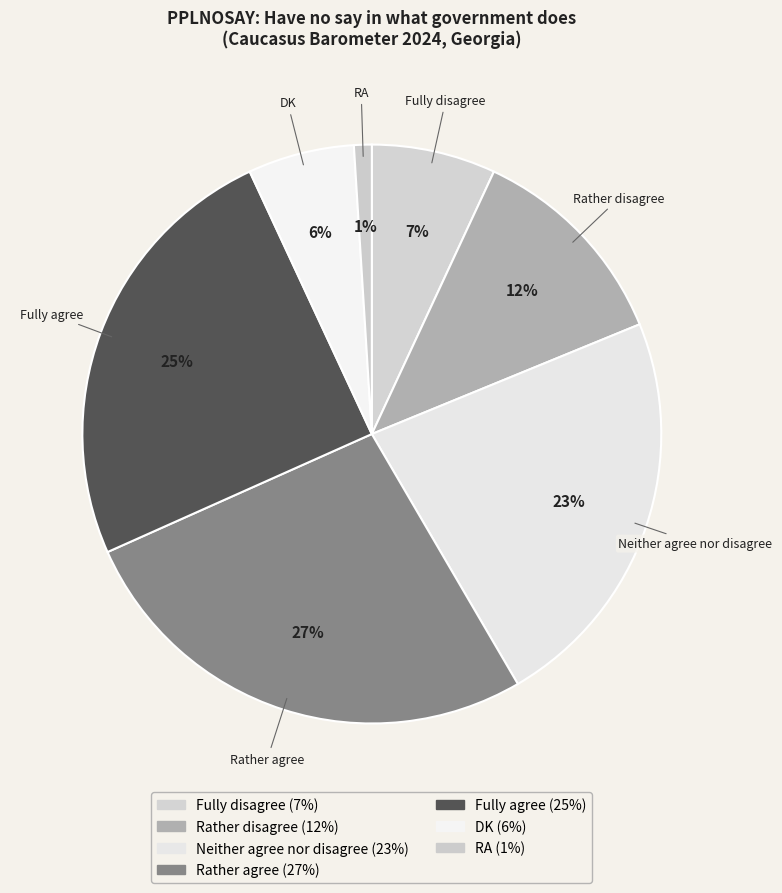

Do Fully agree and Rather agree together represent more than half of the pie?

Yes